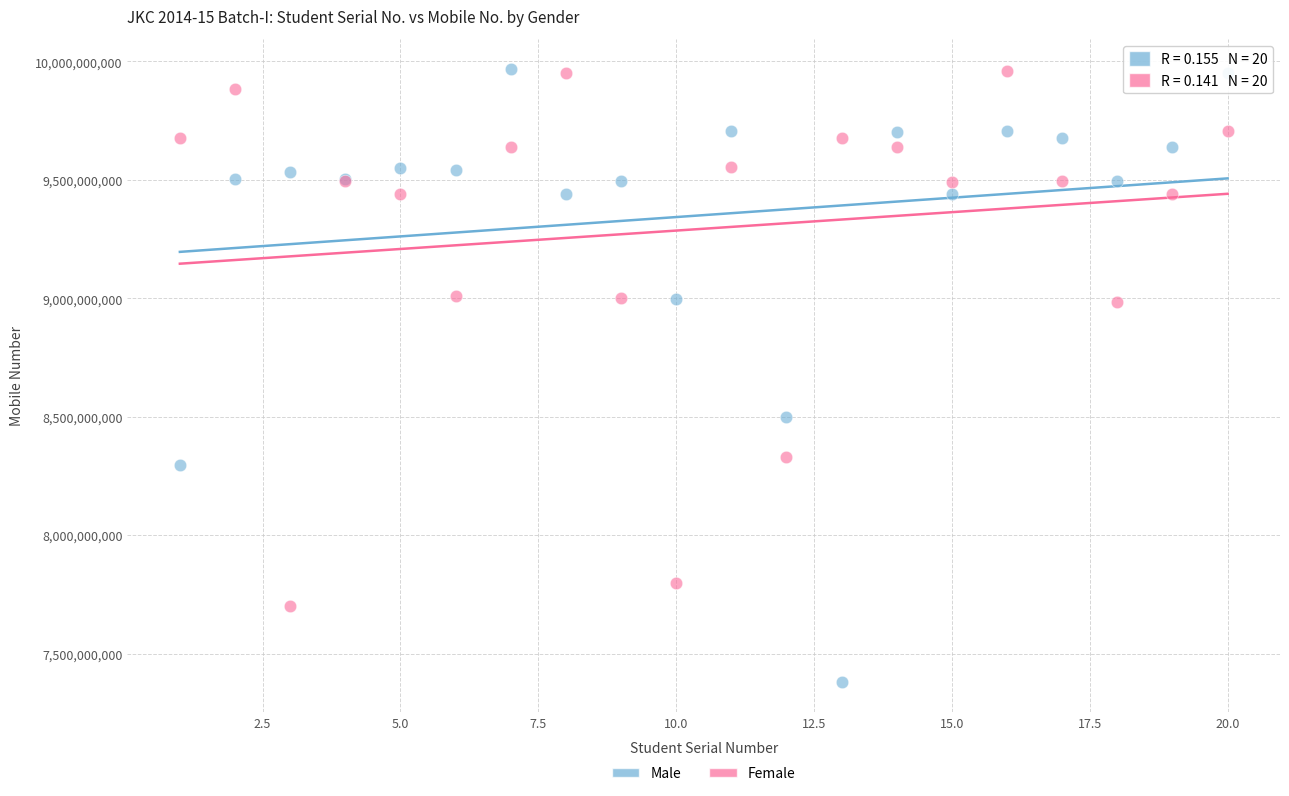

What are all the series names shown in the legend?

Male, Female